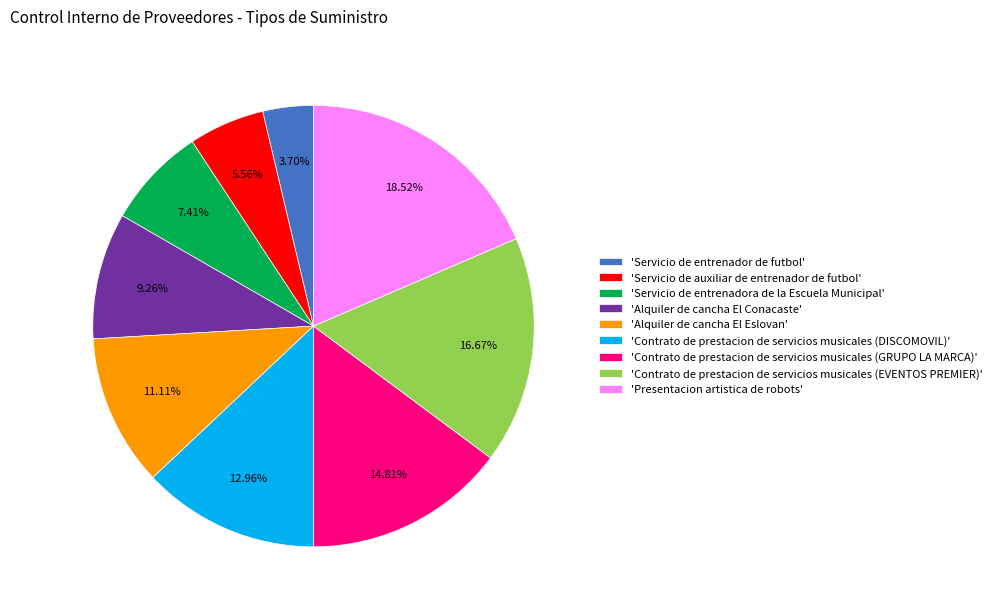

Is the sum of 'Servicio de entrenadora de la Escuela Municipal' and 'Alquiler de cancha El Eslovan' greater than half?

No